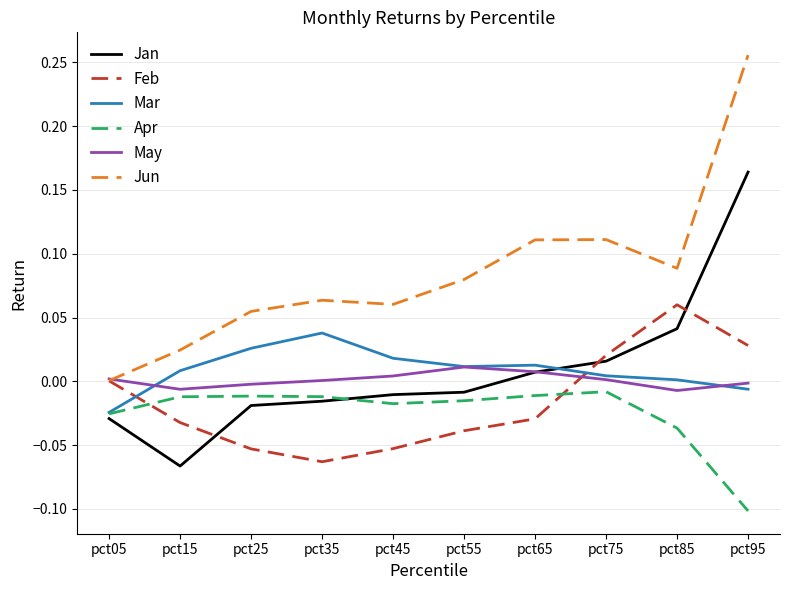

List the series in order of their peak value, highest first.

Jun, Jan, Feb, Mar, May, Apr